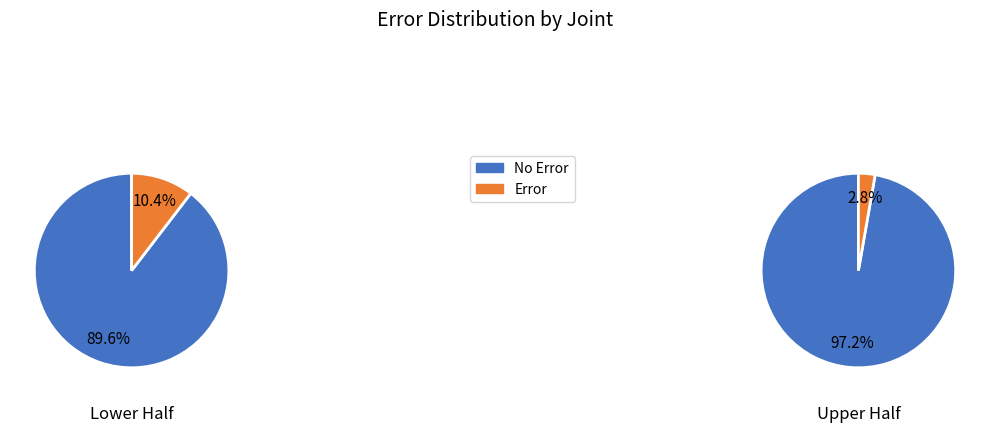

How many slices are in this pie chart?

2